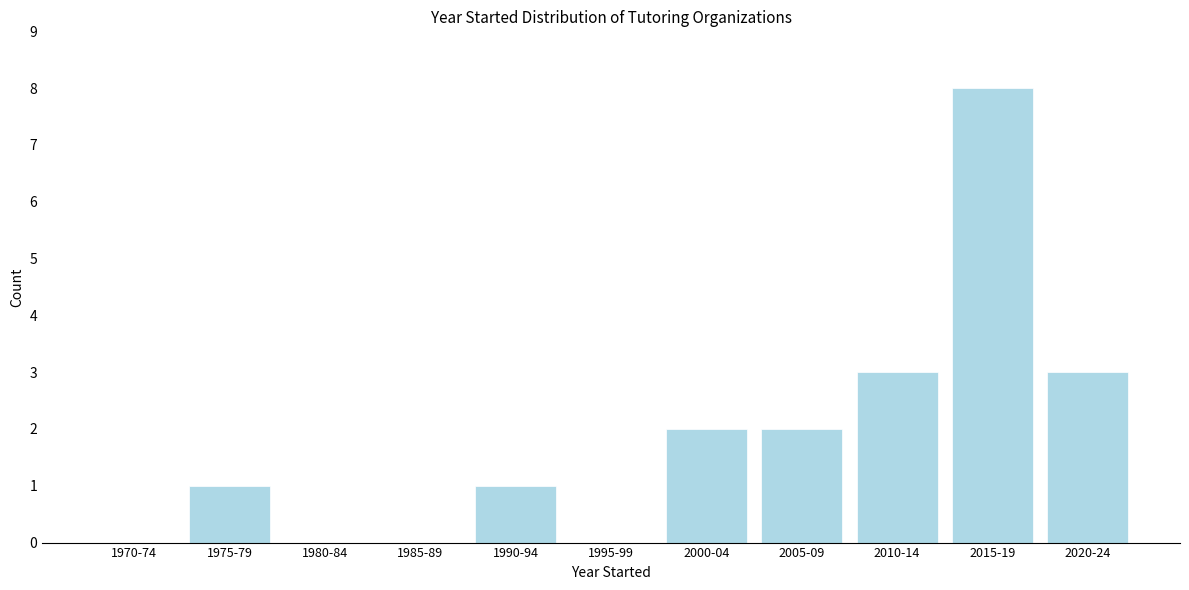

Reading left to right, transcribe all the data shown in this chart.

1970-74=0	1975-79=1	1980-84=0	1985-89=0	1990-94=1	1995-99=0	2000-04=2	2005-09=2	2010-14=3	2015-19=8	2020-24=3